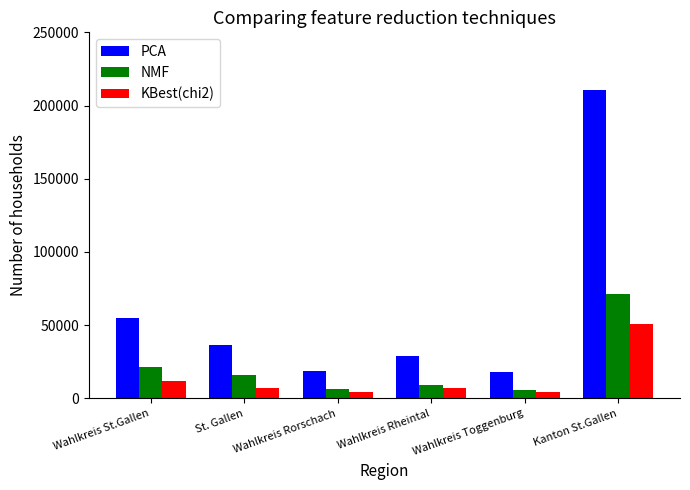

True or false: NMF has a value of 6371 at Wahlkreis Rorschach.

True